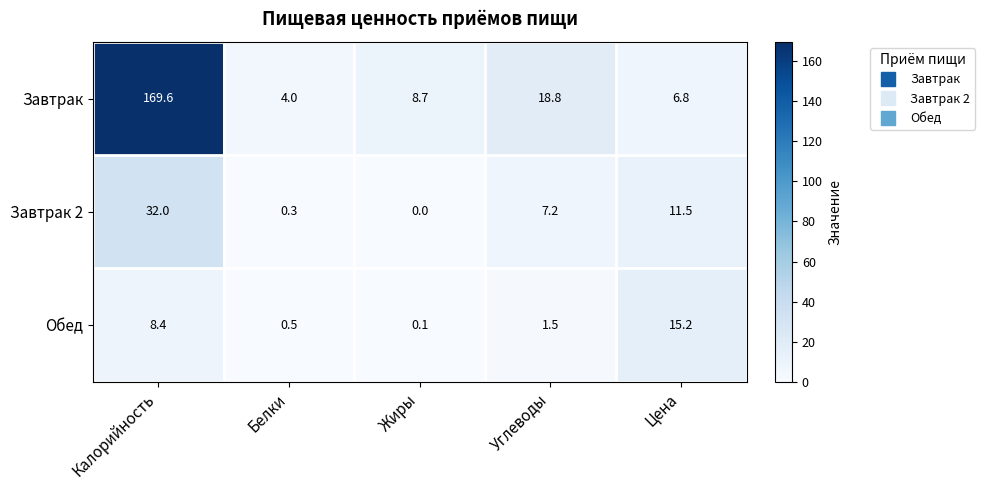

Rank the series by their maximum value, from highest to lowest.

Завтрак, Завтрак 2, Обед